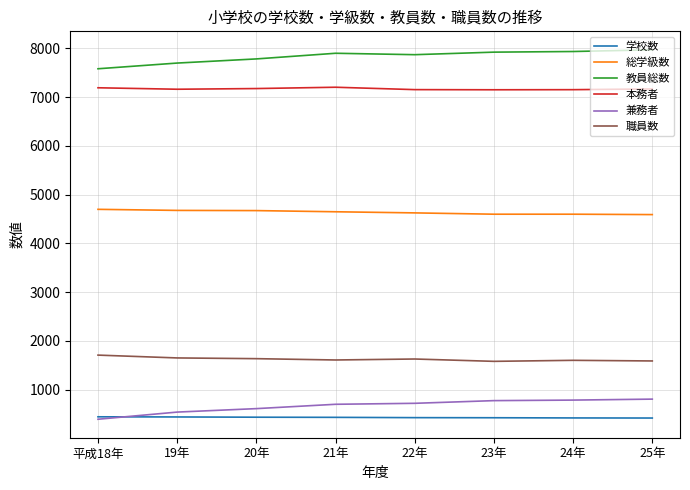

True or false: 学校数 and 総学級数 intersect in this chart.

False